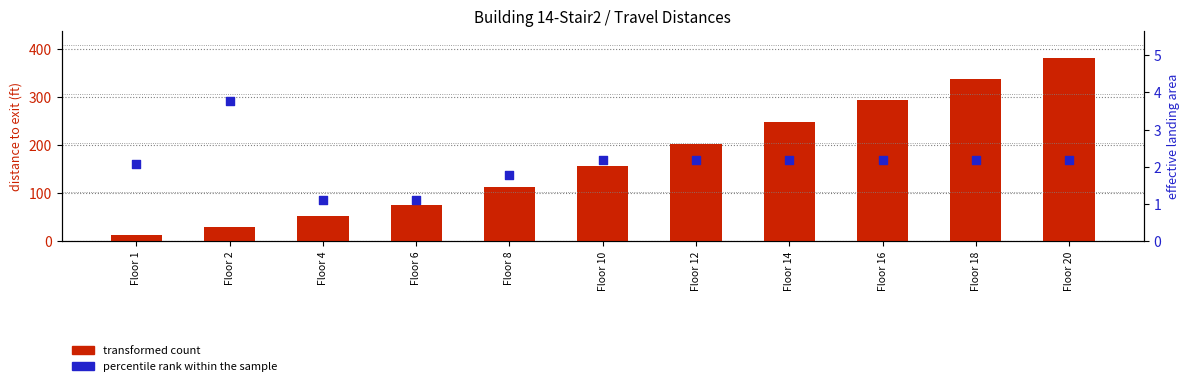

Is the value of percentile rank within the sample at Floor 1 greater than the value of transformed count at Floor 10?

No